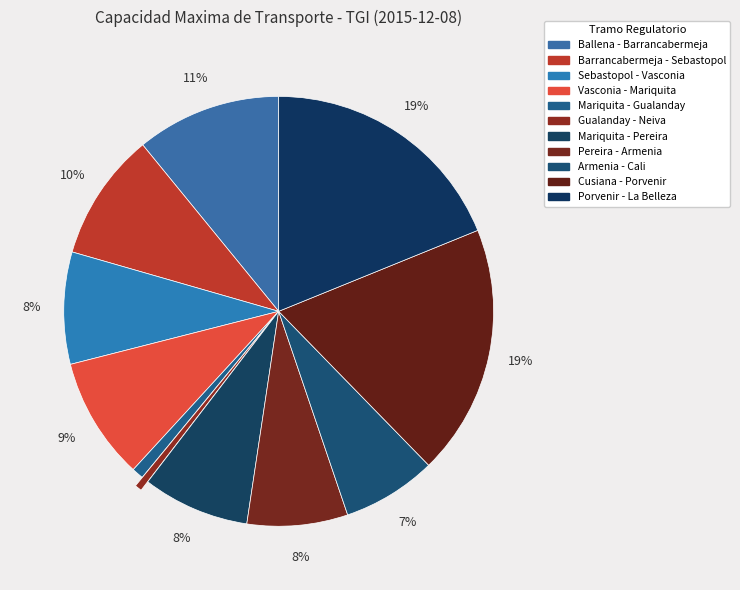

Count the number of slices in the pie.

11